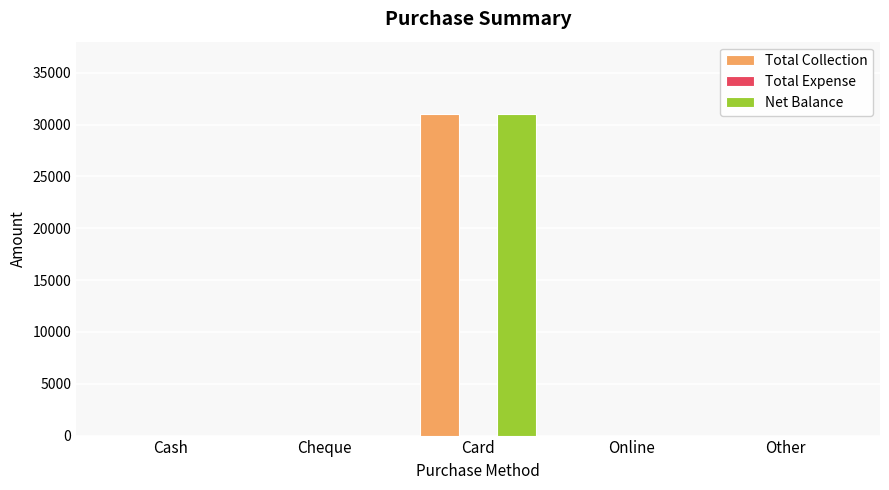

At which category does the chart reach its peak across all series?

Card